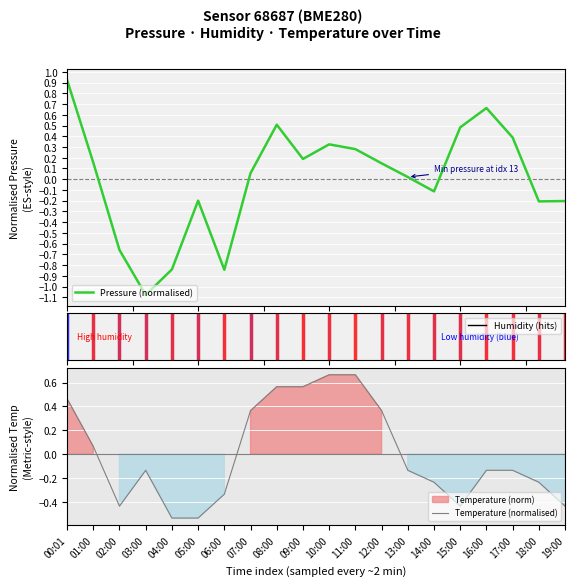

Reading left to right, extract all data points from this chart.

Pressure (normalised): 00:01=0.9	01:00=0.2	02:00=-0.7	03:00=-1.1	04:00=-0.8	05:00=-0.2	06:00=-0.8	07:00=0.1	08:00=0.5	09:00=0.2	10:00=0.3	11:00=0.3	12:00=0.1	13:00=0.0	14:00=-0.1	15:00=0.5	16:00=0.7	17:00=0.4	18:00=-0.2	19:00=-0.2
Temperature (normalised): 00:01=0.5	01:00=0.1	02:00=-0.4	03:00=-0.1	04:00=-0.5	05:00=-0.5	06:00=-0.3	07:00=0.4	08:00=0.6	09:00=0.6	10:00=0.7	11:00=0.7	12:00=0.4	13:00=-0.1	14:00=-0.2	15:00=-0.4	16:00=-0.1	17:00=-0.1	18:00=-0.2	19:00=-0.4